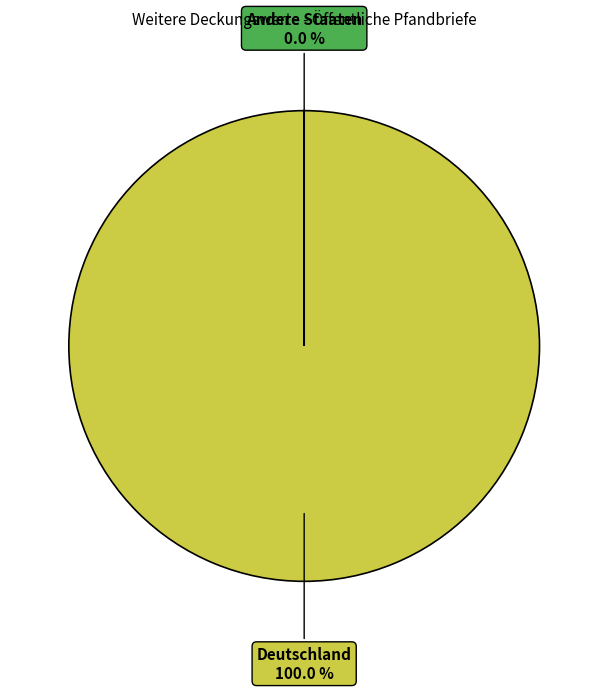

Is it true that Bulgarien is 13% of the pie?

False